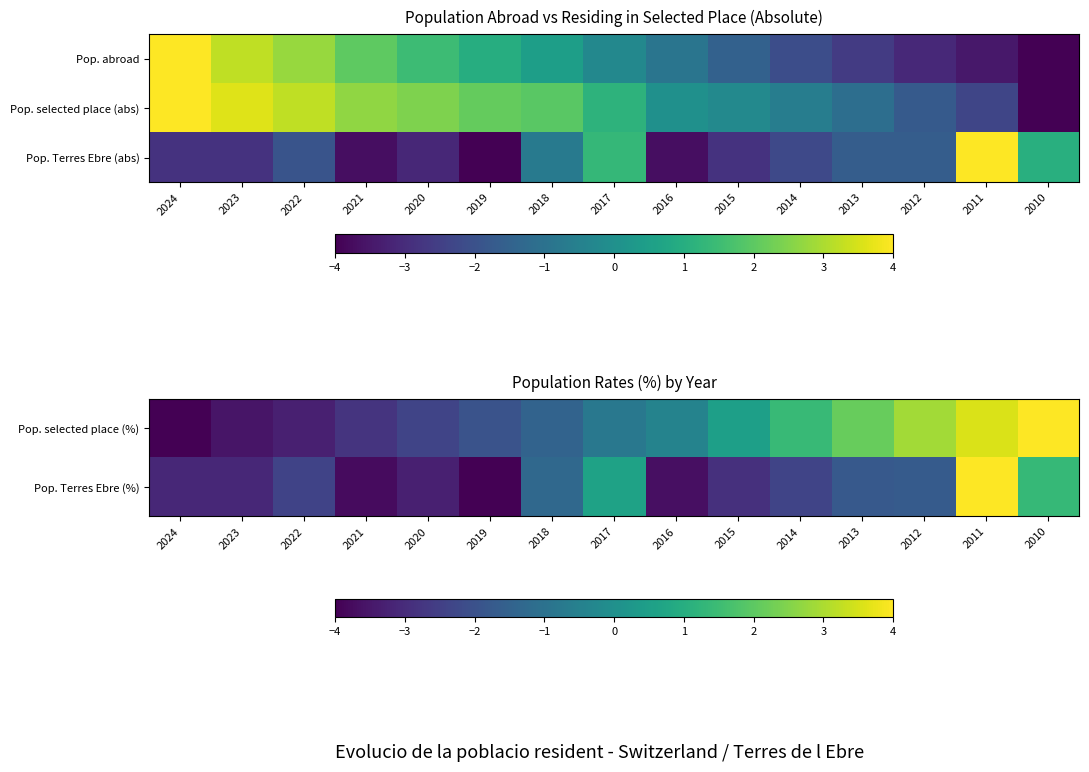

The value of Pop. Terres Ebre (%) at 2012 is -2.5. True or false?

False